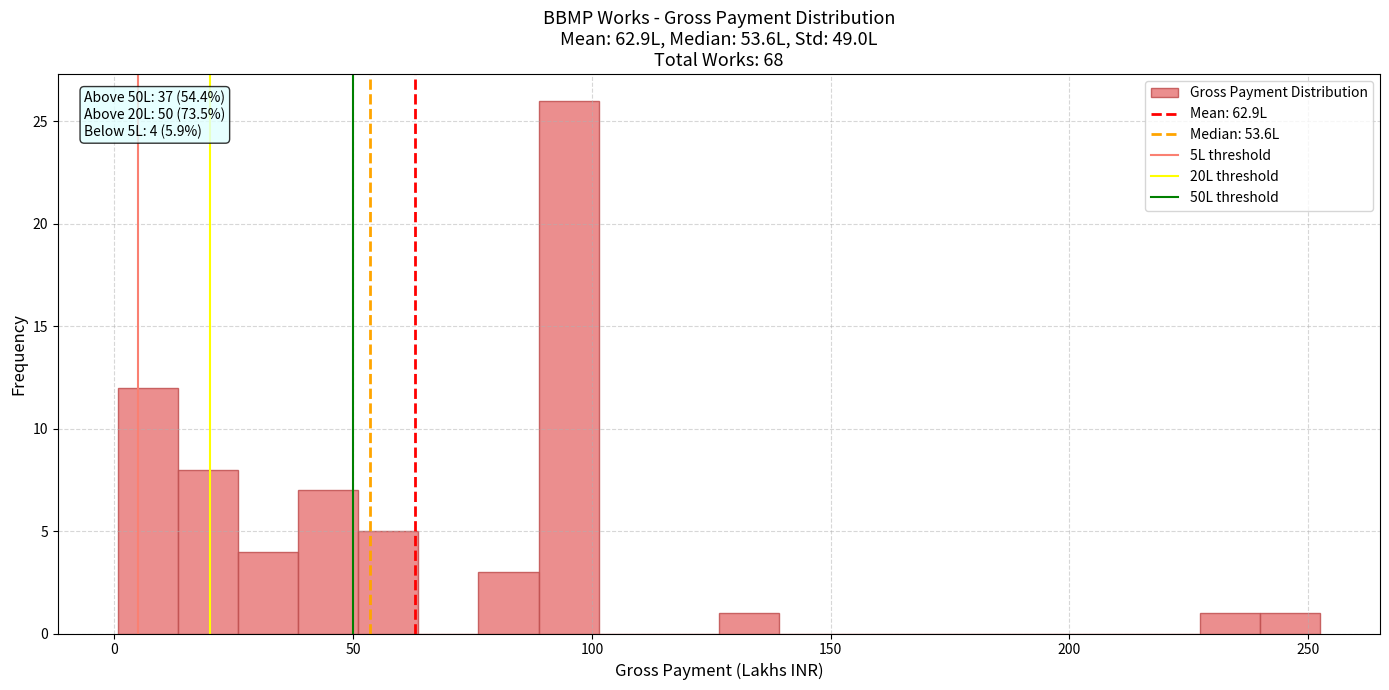

Around what value on the x-axis is the tallest bar? Give the approximate position of its centre, as read against the axis.

95